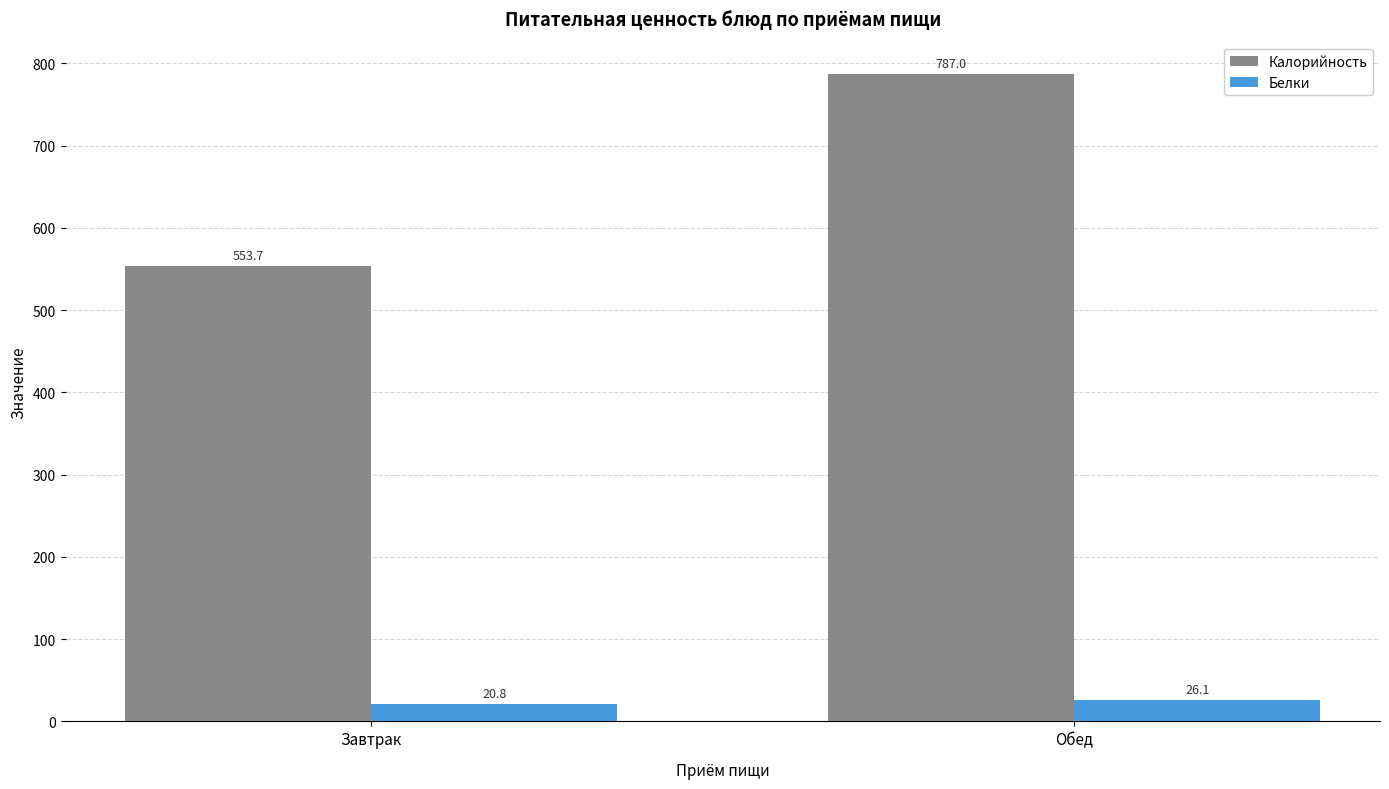

What is the label of the 2nd bar from the right?

Завтрак